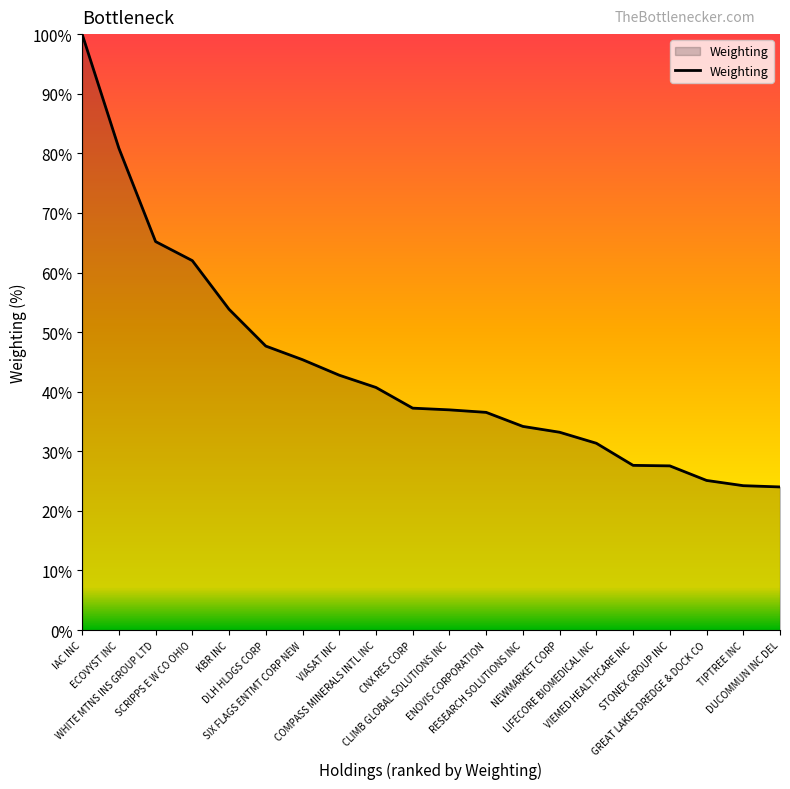

What is the minimum value shown in the chart?

24.0